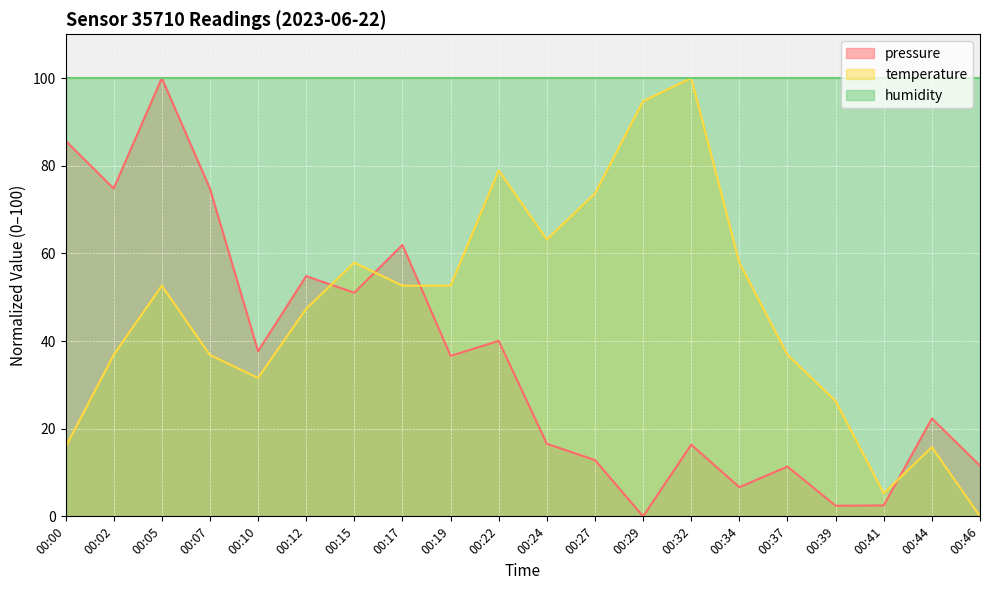

Which series changed the most between 00:02 and 00:34?

pressure